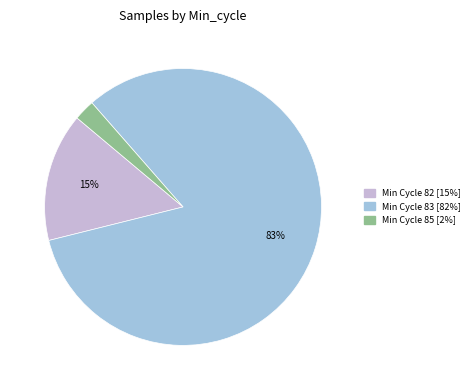

To the nearest percent, what is the average slice percentage?

33%